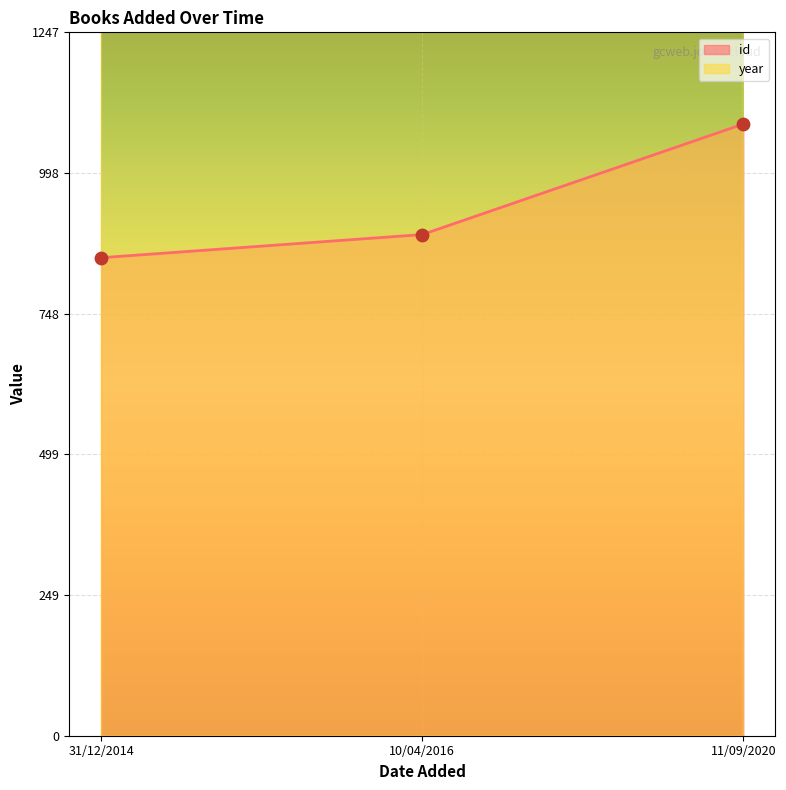

At how many categories does at least one series exceed 1029?

3